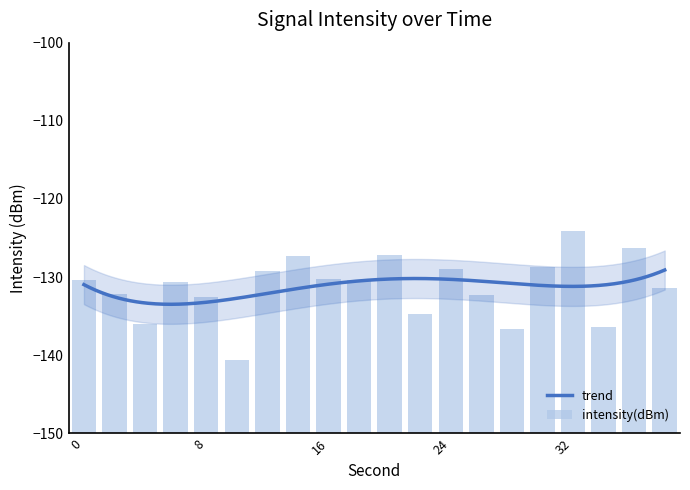

Which has a higher value, 14 or 36?

36